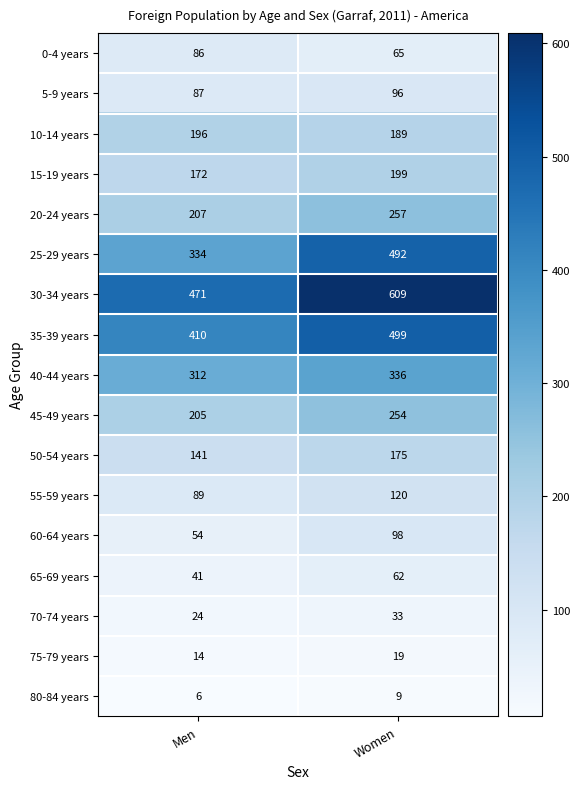

Rank the series at Women from lowest to highest value.

80-84 years, 75-79 years, 70-74 years, 65-69 years, 0-4 years, 5-9 years, 60-64 years, 55-59 years, 50-54 years, 10-14 years, 15-19 years, 45-49 years, 20-24 years, 40-44 years, 25-29 years, 35-39 years, 30-34 years